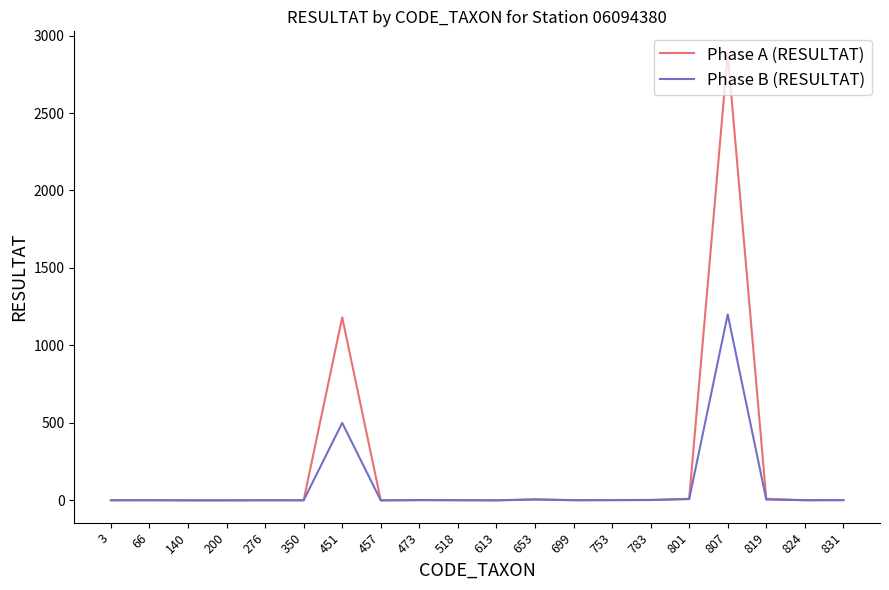

Rank the series by their average value, from highest to lowest.

Phase A (RESULTAT), Phase B (RESULTAT)